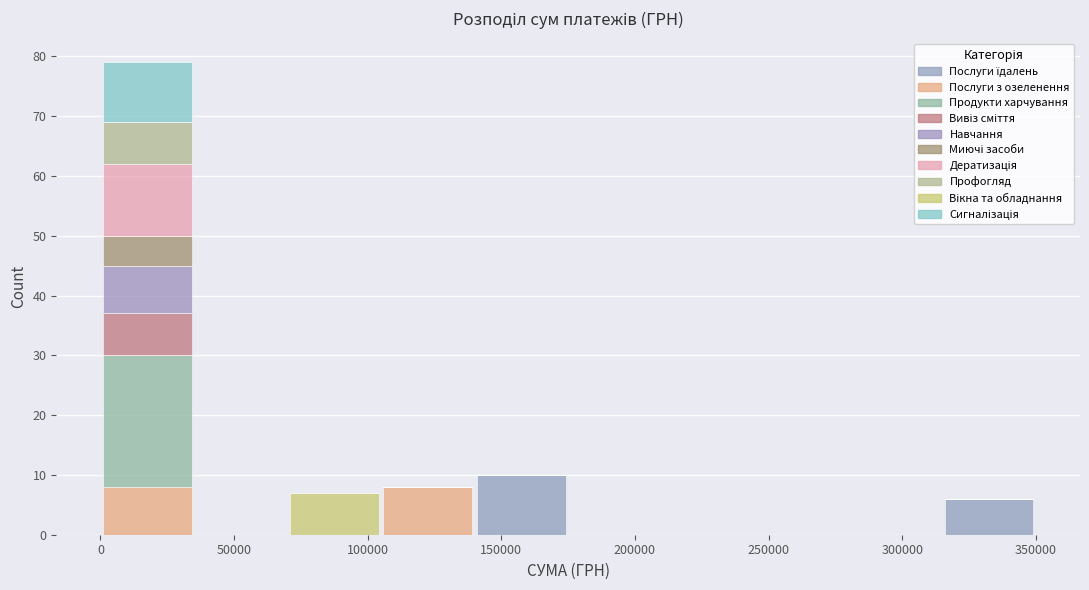

What is the total height of the stacked bar covering 140000 to 175000 on the x-axis? The values are not printed on the chart, so give them approximately, as read against the axis.

10